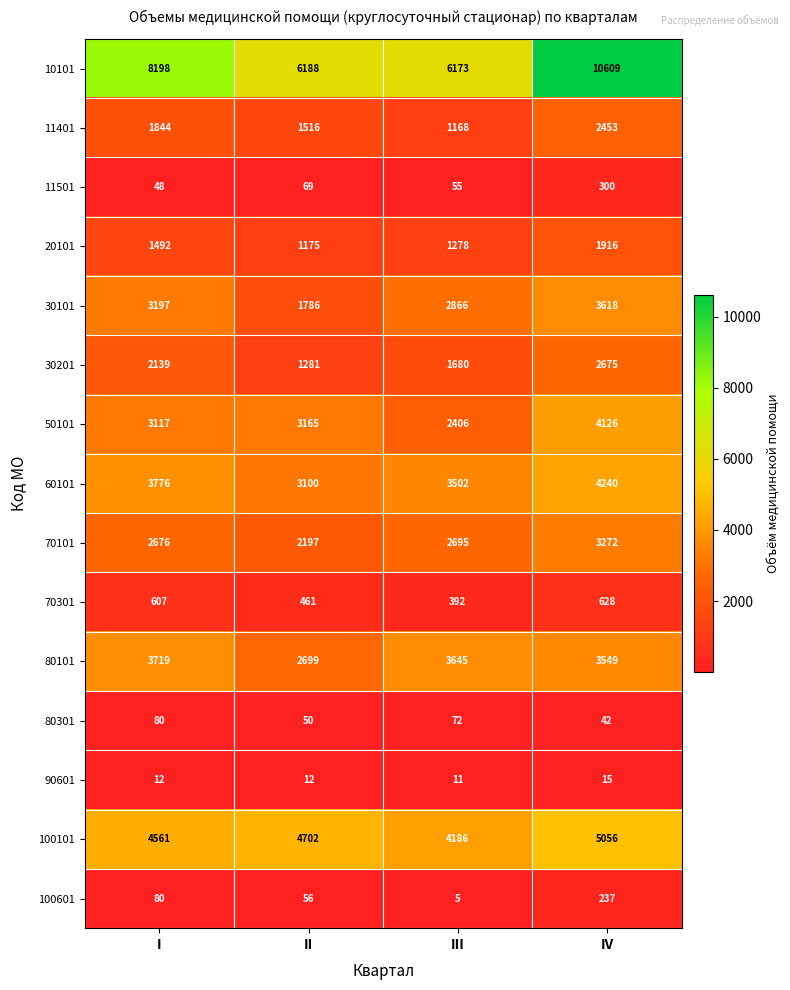

Where is 100101 nearest to the value 4621?

I